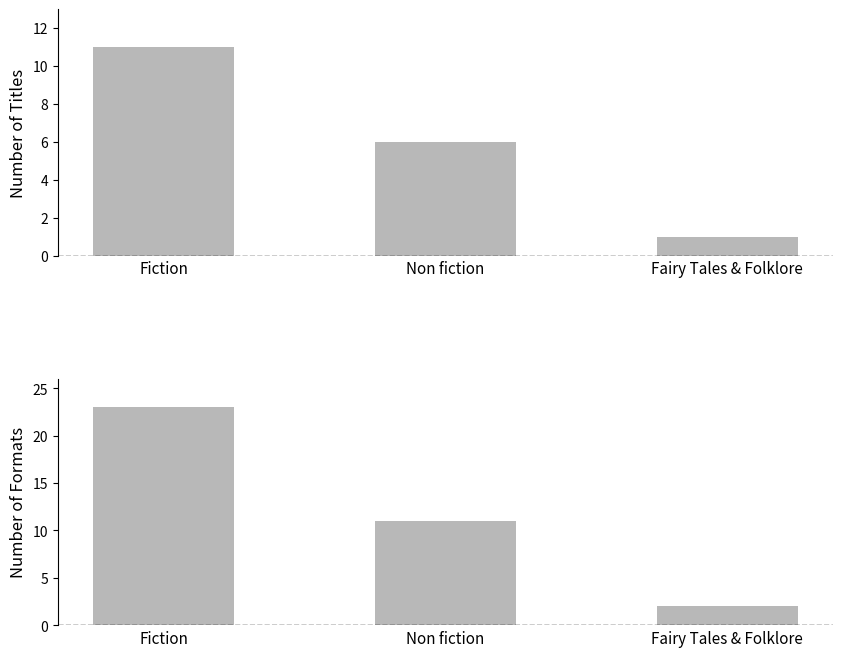

Read the Number of Formats value at Fiction.

23